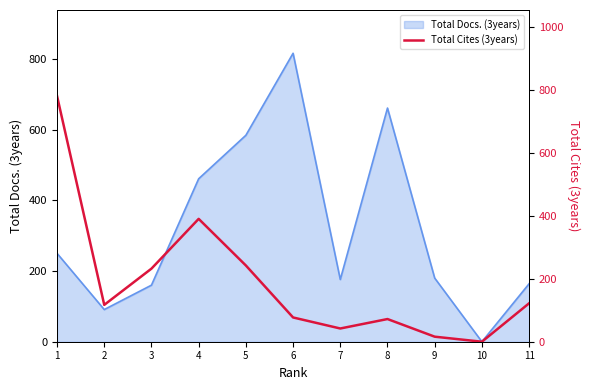

Where is the data nearest to the value 390?

4